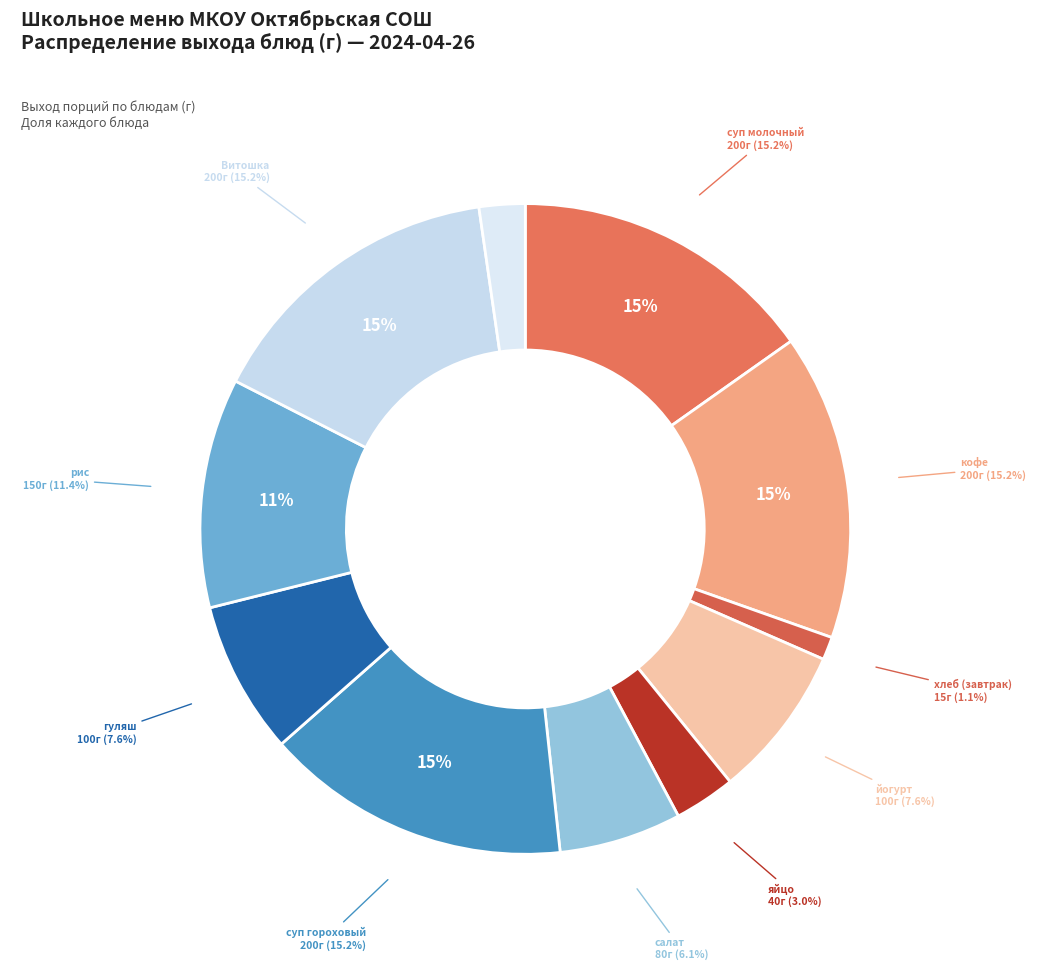

True or false: хлеб (обед) accounts for 2% of the total.

True